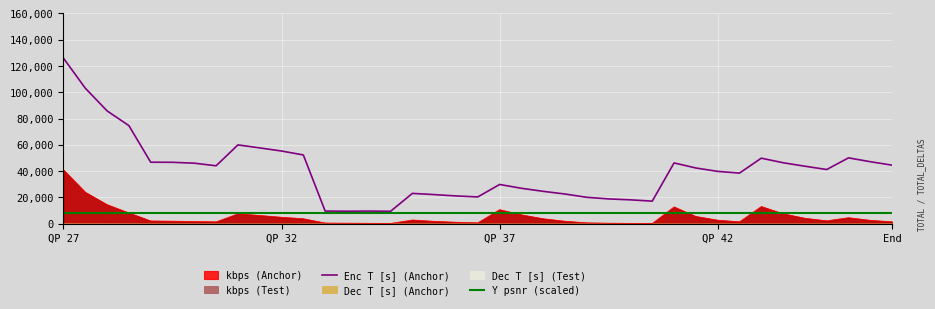

How many lines are shown in the chart?

2